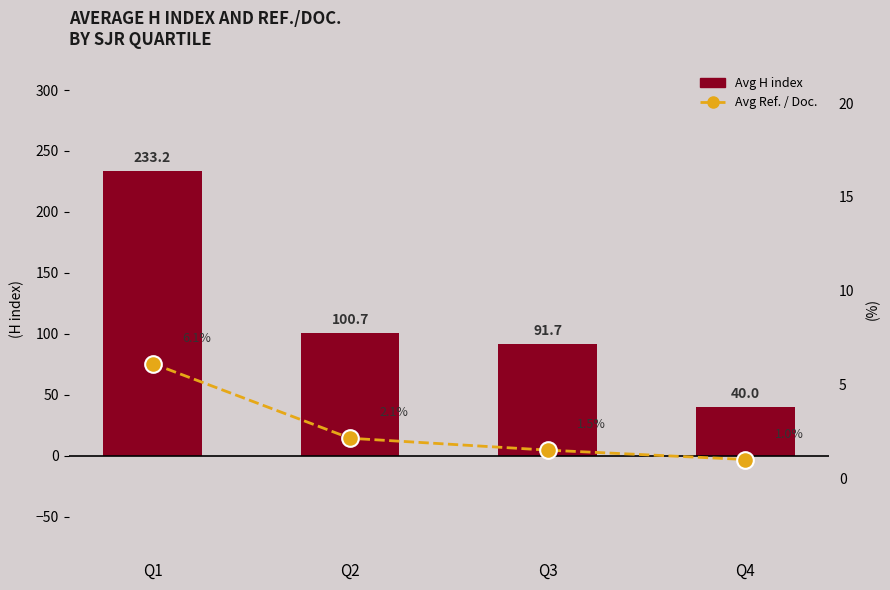

True or false: Avg H index has a value of 40.0 at Q4.

True